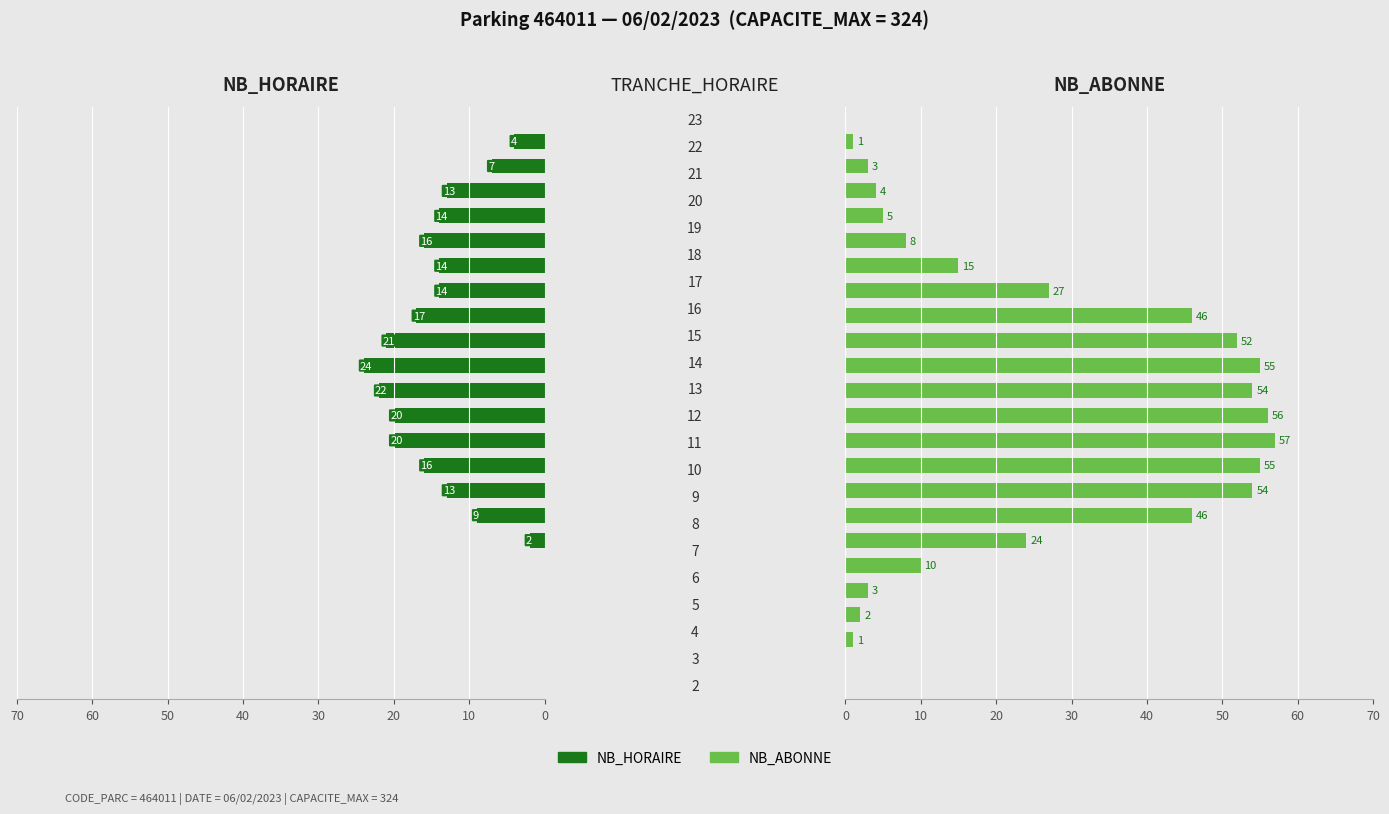

Is the value of NB_HORAIRE at 16 greater than the value of NB_ABONNE at 15?

No